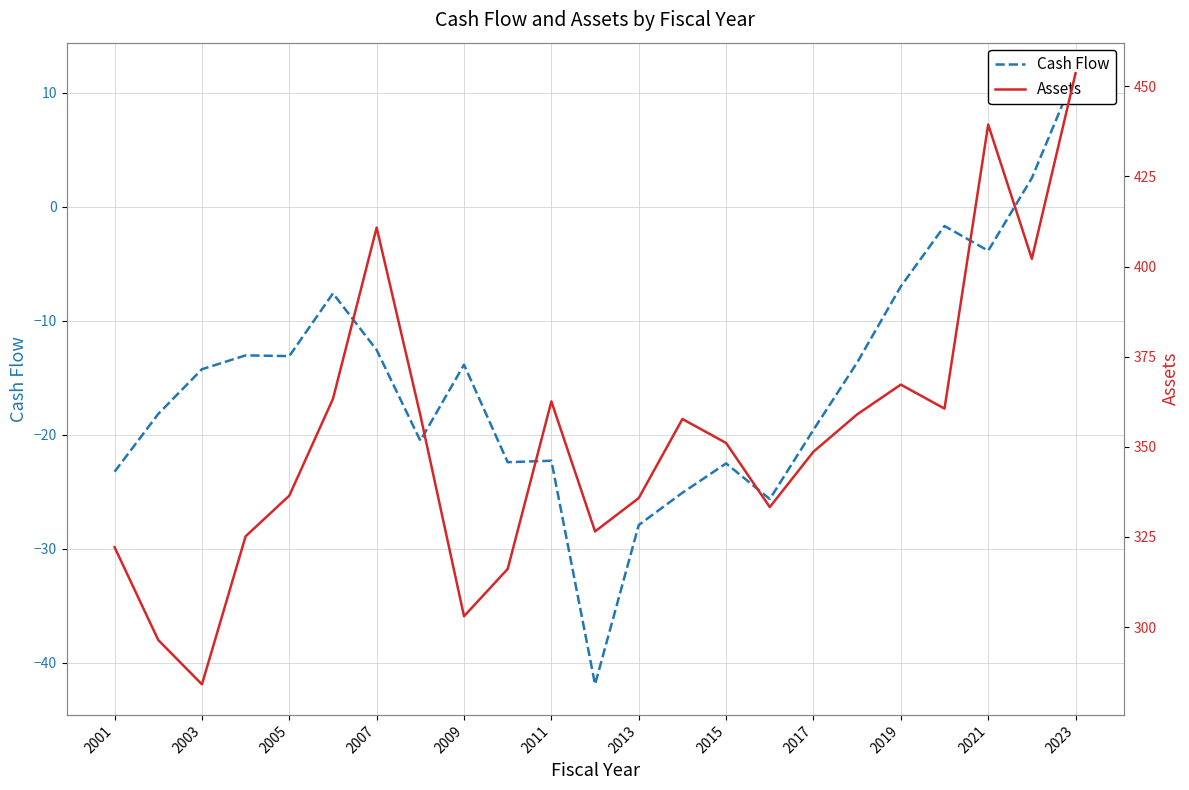

What is the greatest value displayed?

453.6